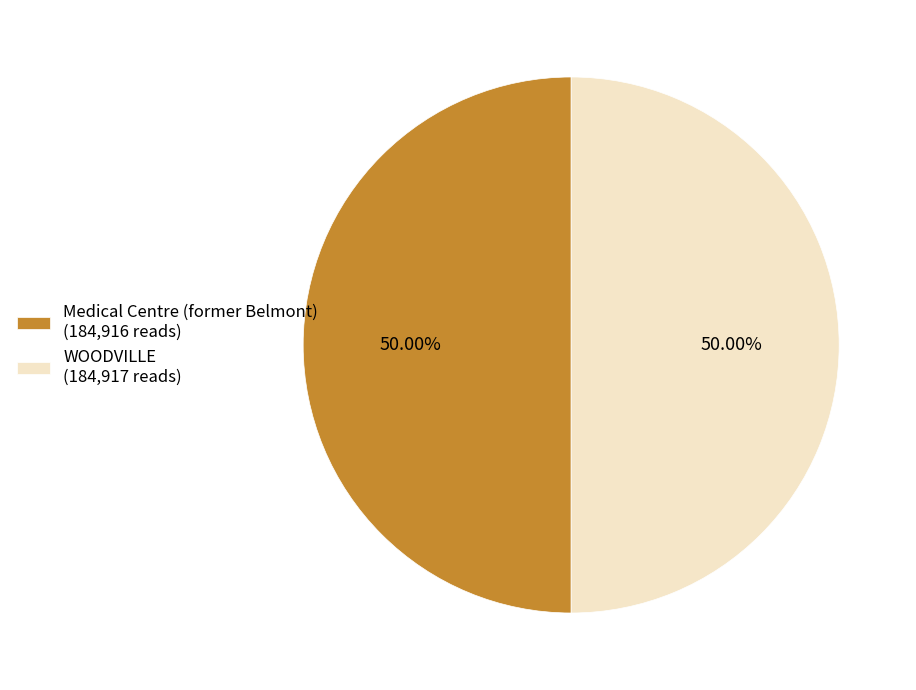

Approximately how many times larger is the value at Medical Centre (former Belmont) (184,916 reads) compared to WOODVILLE (184,917 reads)?

1.0